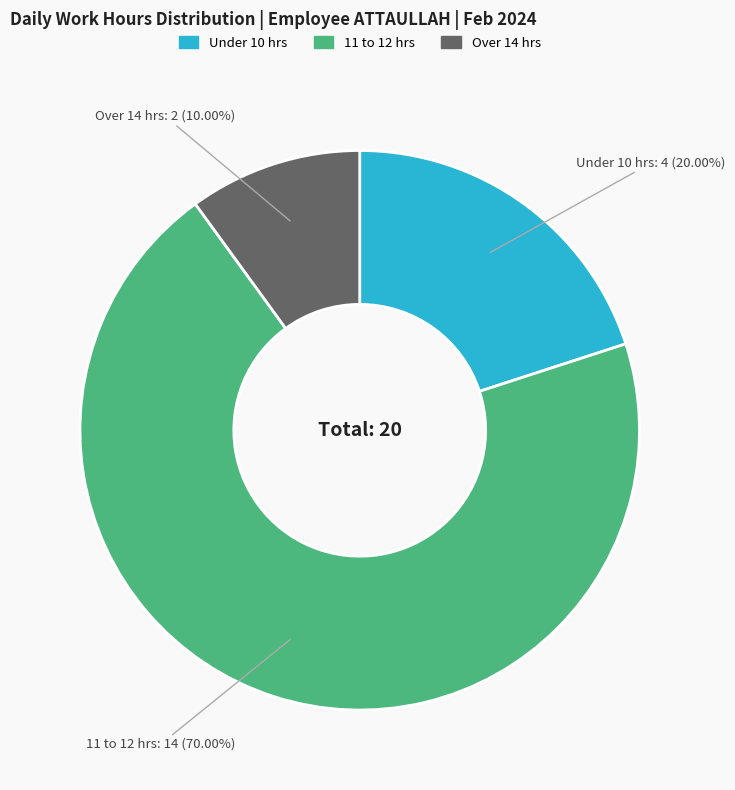

To the nearest percent, what is the average slice percentage?

33%